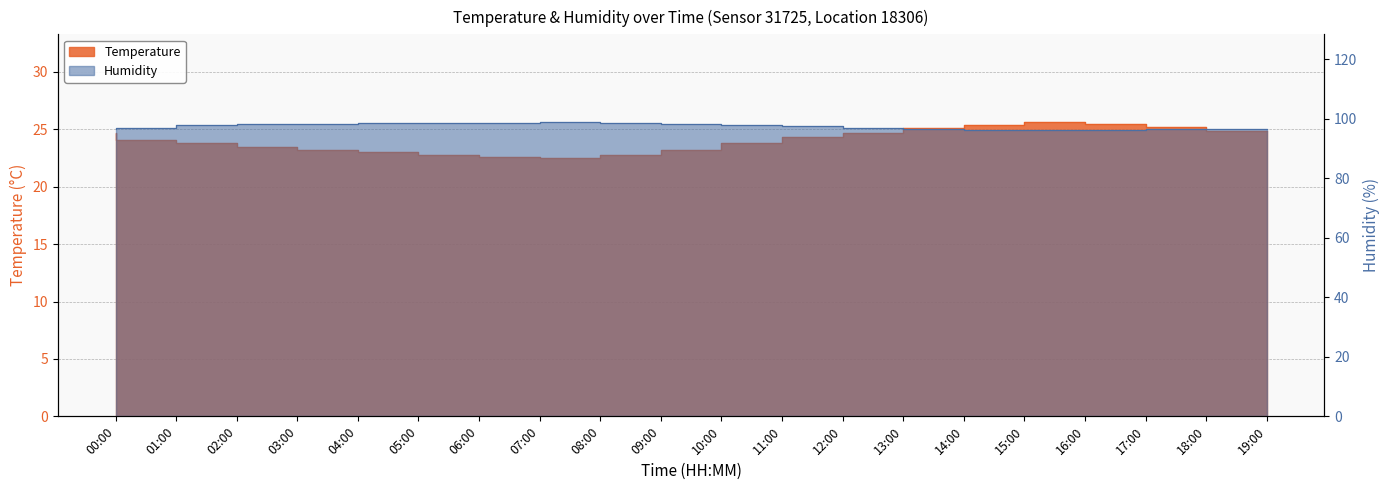

At which label does Temperature first exceed 24?

00:00